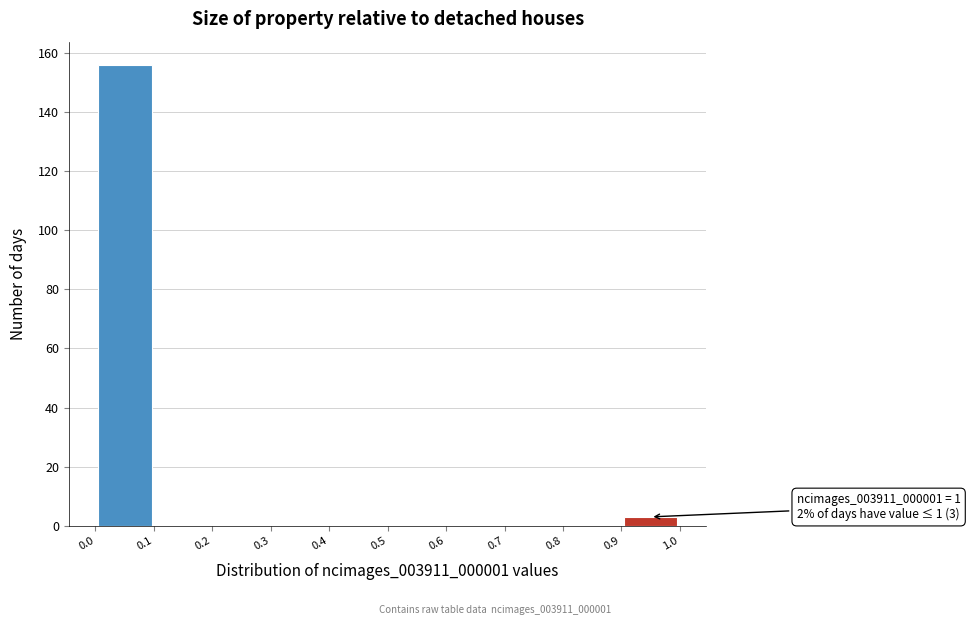

Over which range of the x-axis is the bar tallest?

0.0 to 0.1